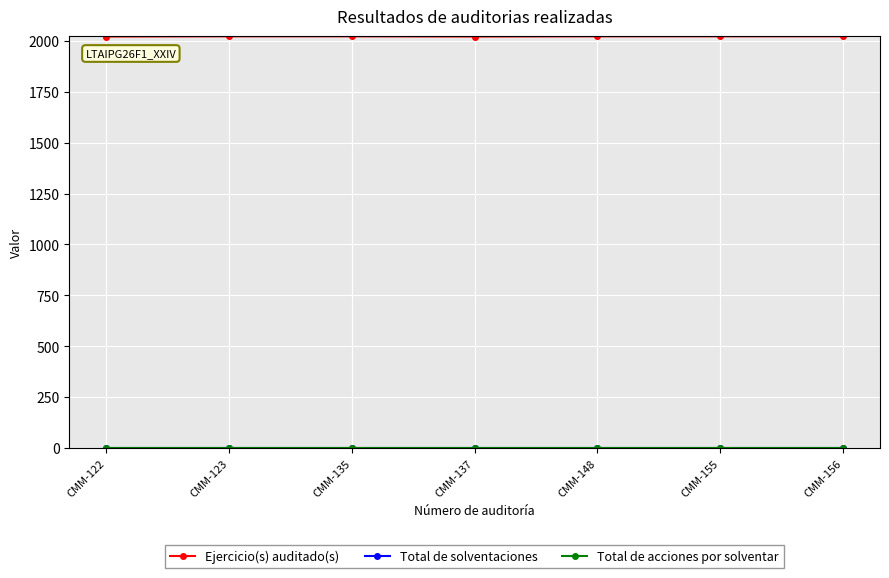

Does the chart have visible grid lines?

Yes